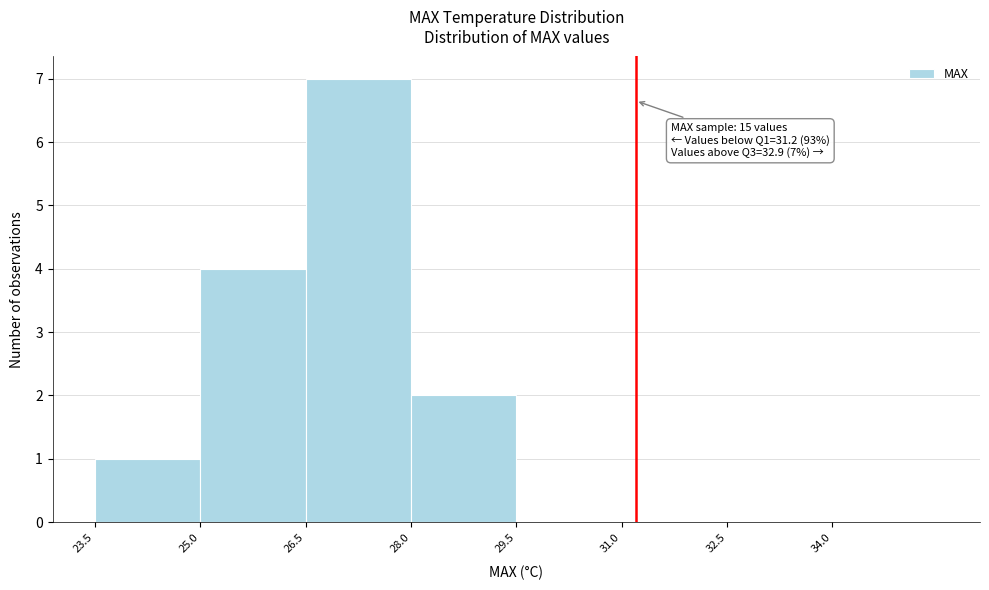

Over which range of the x-axis is the bar tallest?

26.5 to 28.0